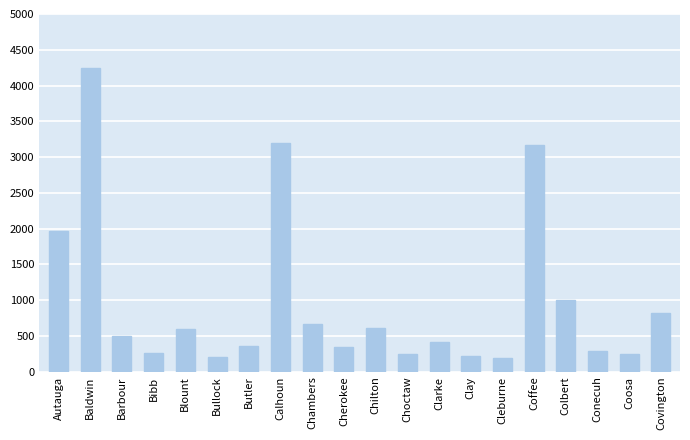

Which has a higher value, Autauga or Clay?

Autauga